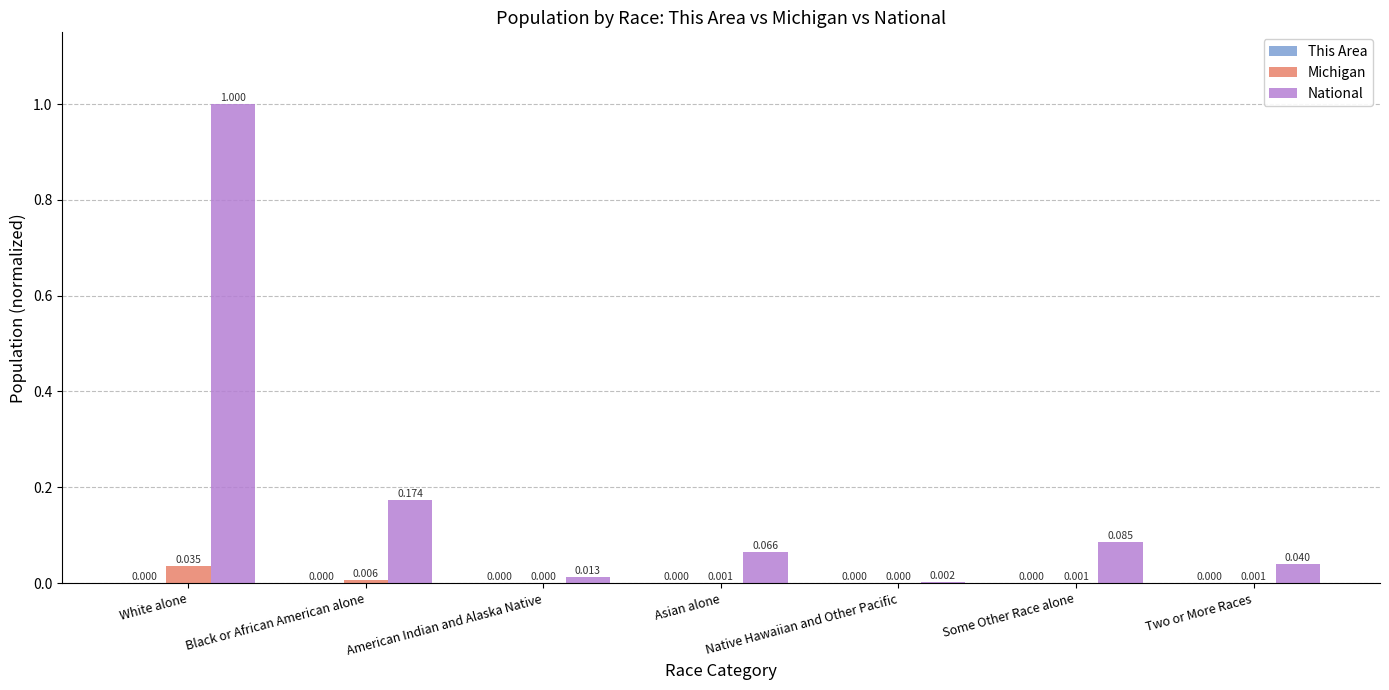

Does the chart contain stacked bars?

No